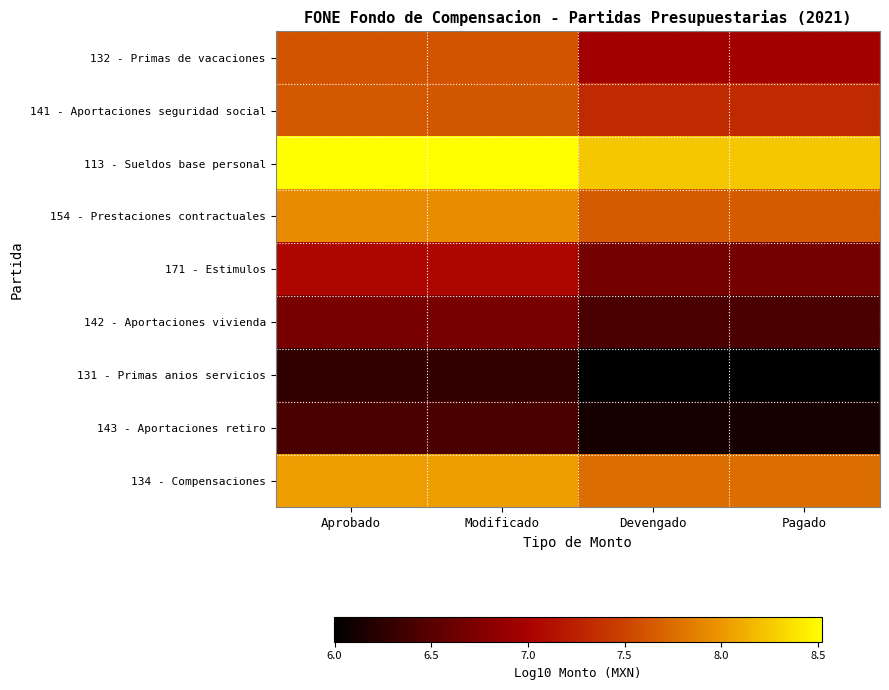

Reading right to left, extract all data points from this chart.

132 - Primas de vacaciones: Pagado=7.0	Devengado=7.0	Modificado=7.6	Aprobado=7.6
141 - Aportaciones seguridad social: Pagado=7.3	Devengado=7.3	Modificado=7.6	Aprobado=7.6
113 - Sueldos base personal: Pagado=8.2	Devengado=8.2	Modificado=8.5	Aprobado=8.5
154 - Prestaciones contractuales: Pagado=7.6	Devengado=7.6	Modificado=7.9	Aprobado=7.9
171 - Estimulos: Pagado=6.7	Devengado=6.7	Modificado=7.1	Aprobado=7.1
142 - Aportaciones vivienda: Pagado=6.4	Devengado=6.4	Modificado=6.7	Aprobado=6.7
131 - Primas anios servicios: Pagado=6.0	Devengado=6.0	Modificado=6.3	Aprobado=6.3
143 - Aportaciones retiro: Pagado=6.1	Devengado=6.1	Modificado=6.4	Aprobado=6.4
134 - Compensaciones: Pagado=7.8	Devengado=7.8	Modificado=8.0	Aprobado=8.0